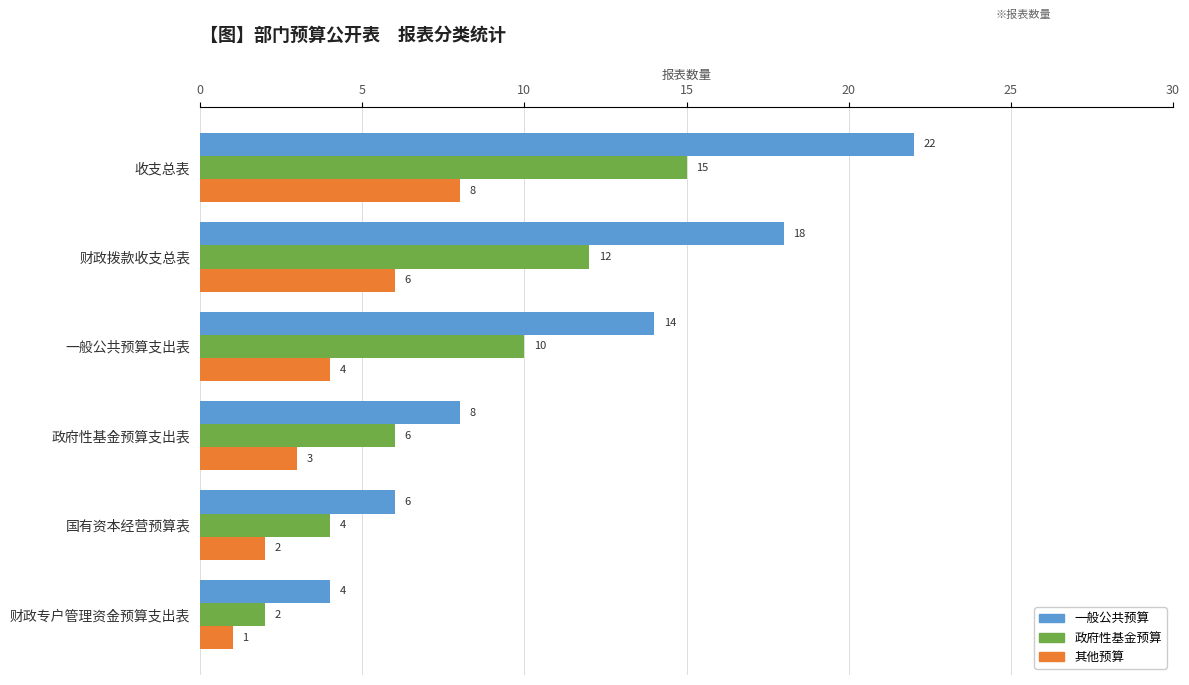

What is the difference between the maximum and minimum values in the 一般公共预算 series?

18